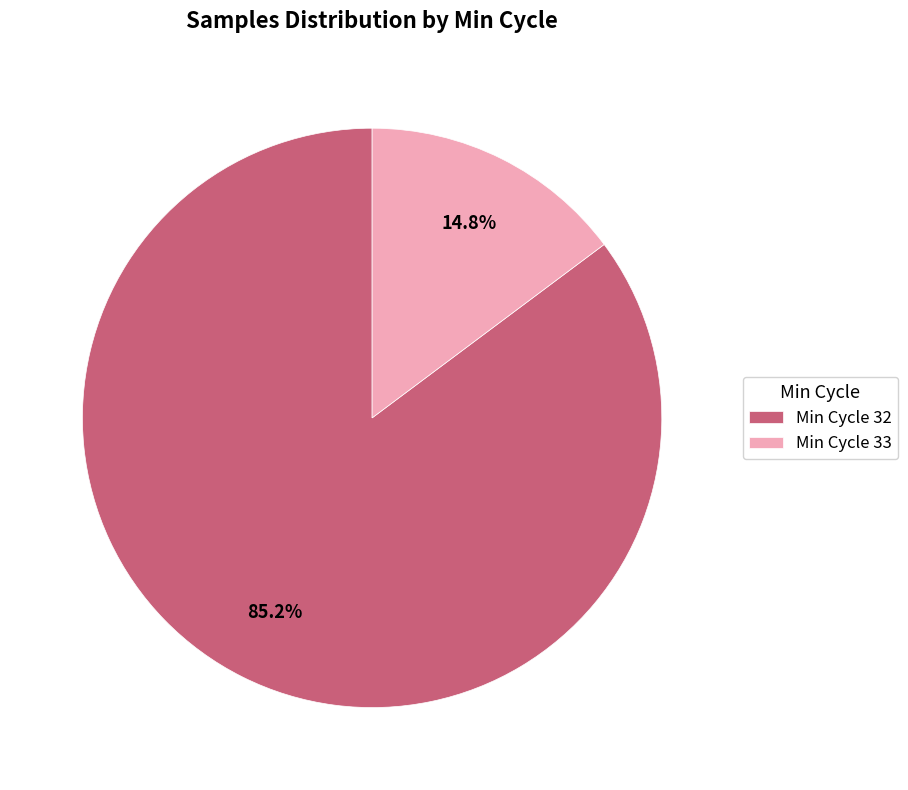

Does any single category account for the majority?

Yes